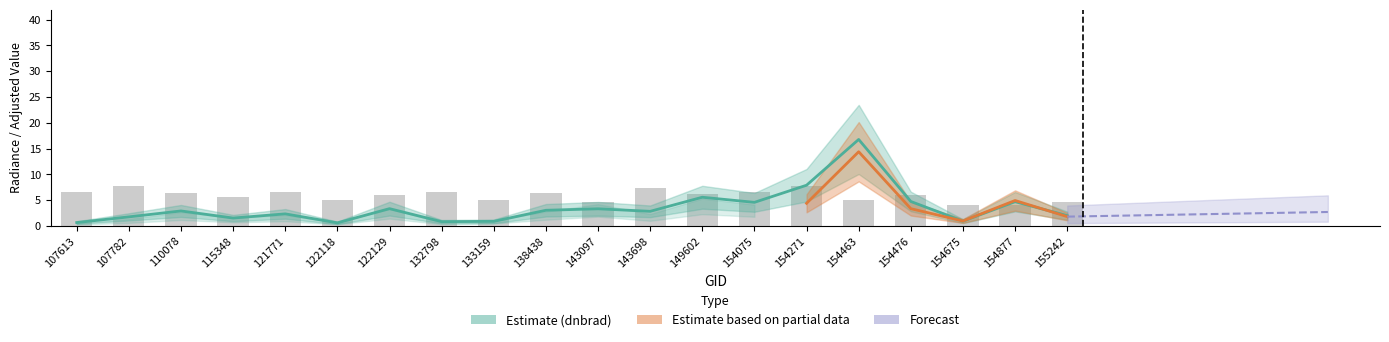

What is the difference between the second highest and second lowest values in the dnbrad series?

7.2